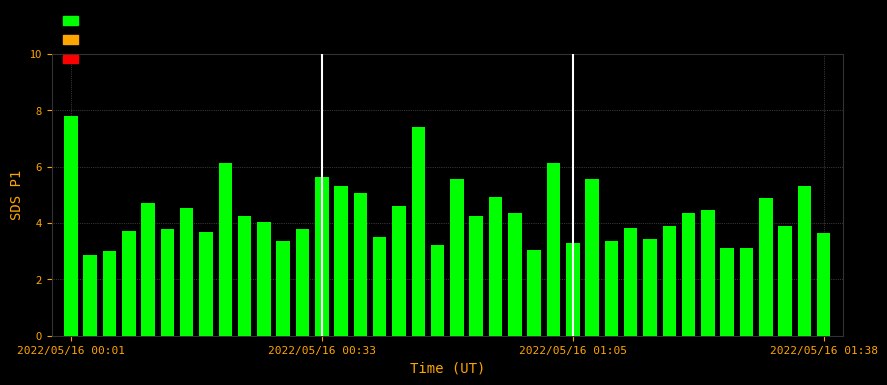

What is the maximum value shown in the chart?

7.8